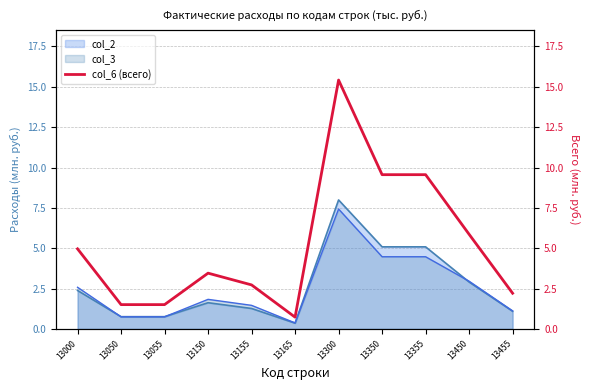

True or false: col_3 has a value of 4.5 at 13350.

True